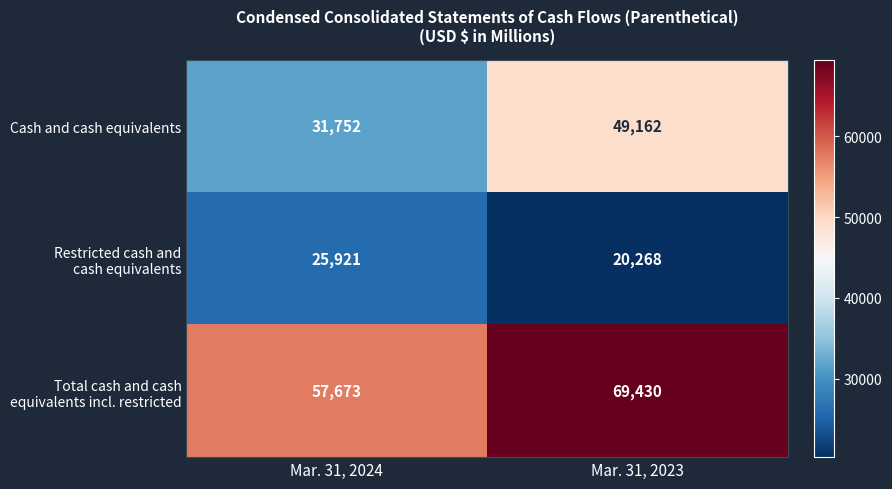

At which category is the sum across all series the highest?

Mar. 31, 2023